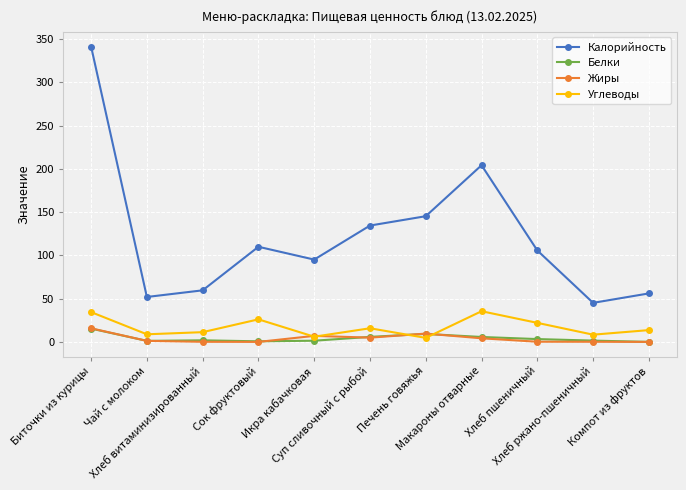

Does the chart have visible grid lines?

Yes